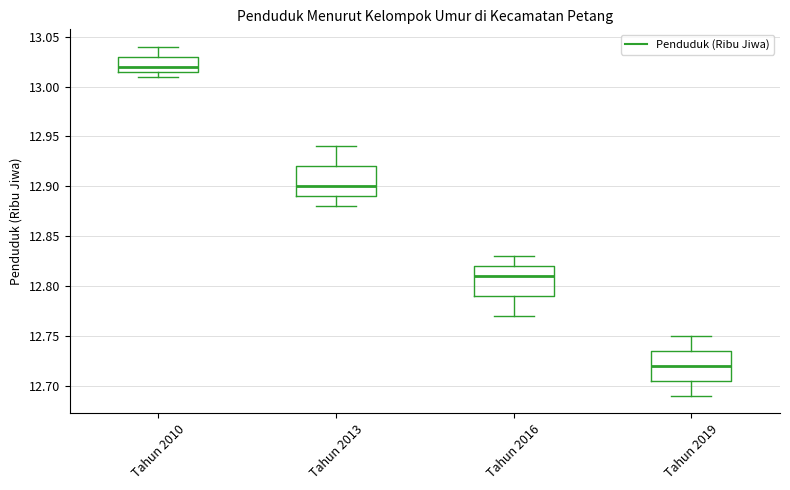

Reading left to right, read every box against the y-axis: the position of its median line, the range the box covers, and the ends of its whiskers. The values are not printed on the chart, so give them approximately, as read against the axis.

Tahun 2010: median 13.020, box 13.015 to 13.030, whiskers 13.010 to 13.040
Tahun 2013: median 12.900, box 12.890 to 12.920, whiskers 12.880 to 12.940
Tahun 2016: median 12.810, box 12.790 to 12.820, whiskers 12.770 to 12.830
Tahun 2019: median 12.720, box 12.705 to 12.735, whiskers 12.690 to 12.750